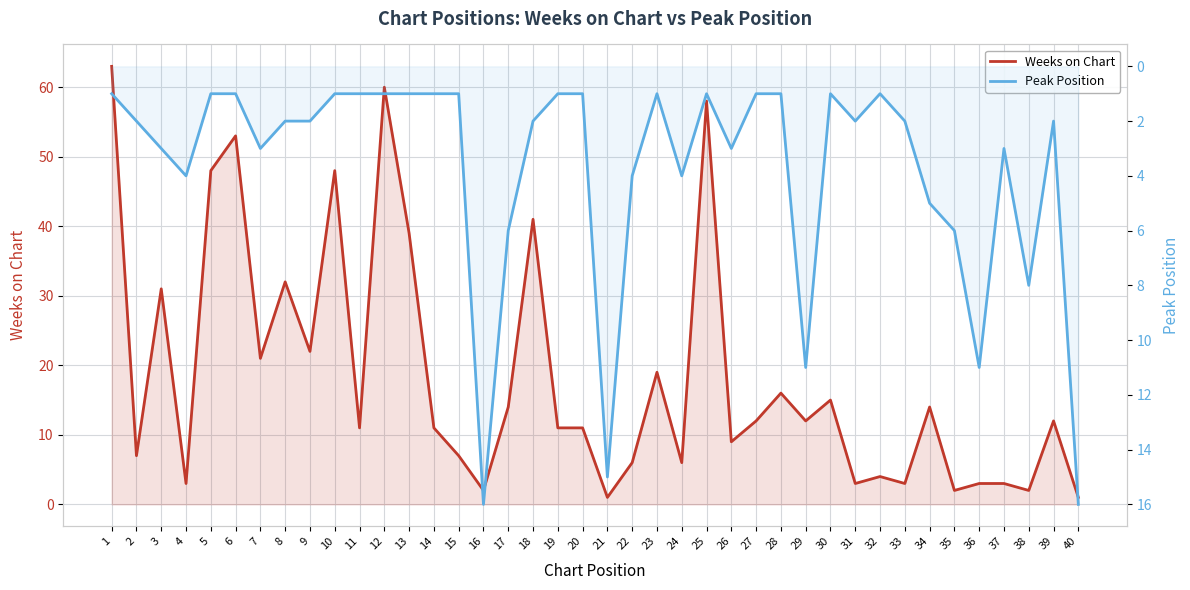

Rank the series by their maximum value, from highest to lowest.

Weeks on Chart, Peak Position